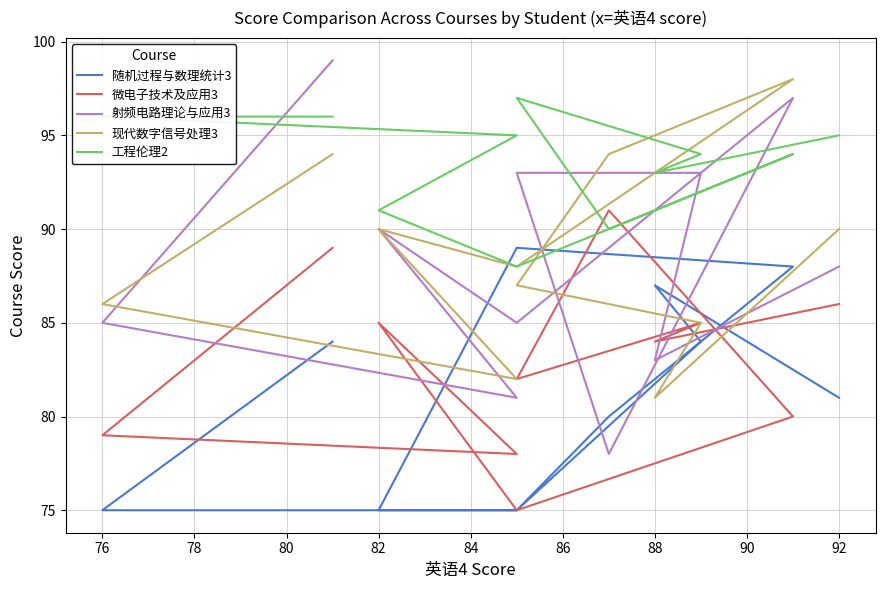

What are all the series names shown in the legend?

随机过程与数理统计3, 微电子技术及应用3, 射频电路理论与应用3, 现代数字信号处理3, 工程伦理2